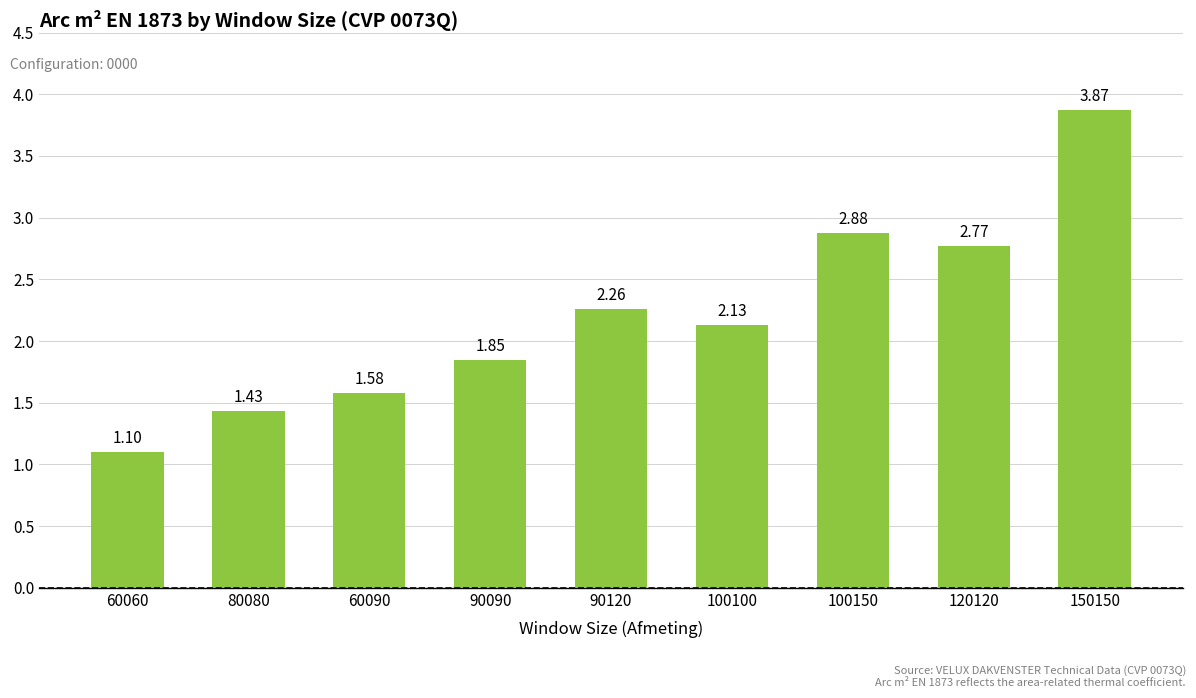

How many bars are there in total?

9